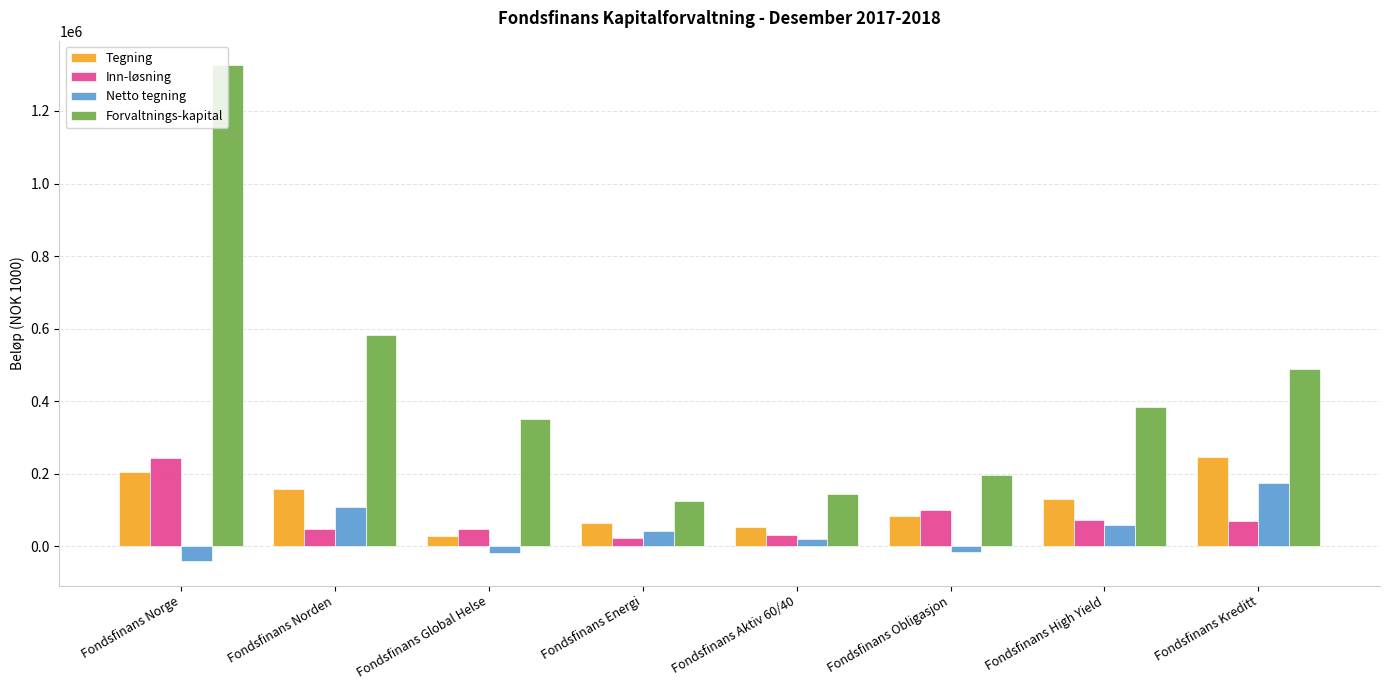

What is the approximate value of Netto tegning at Fondsfinans High Yield, to the nearest 50?

57700